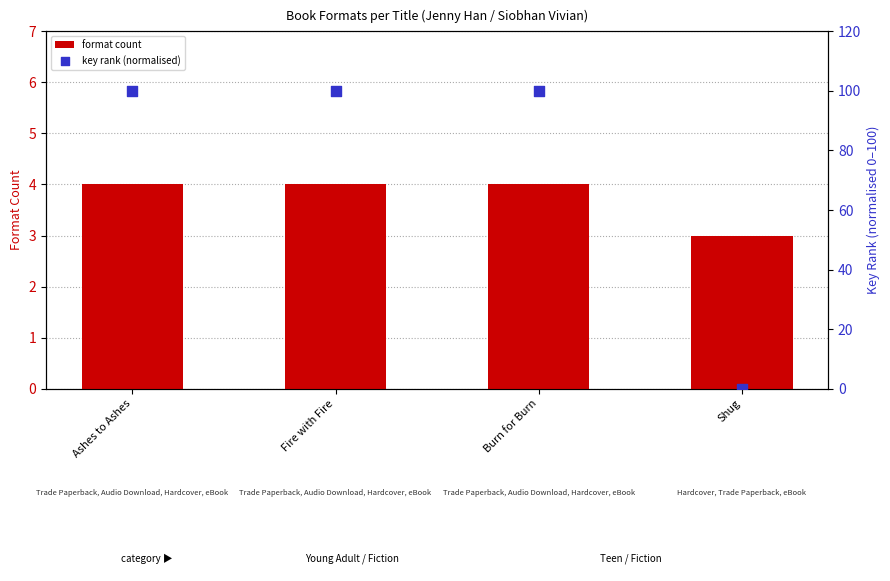

Which series has the widest spread of Y values?

key rank (normalised)